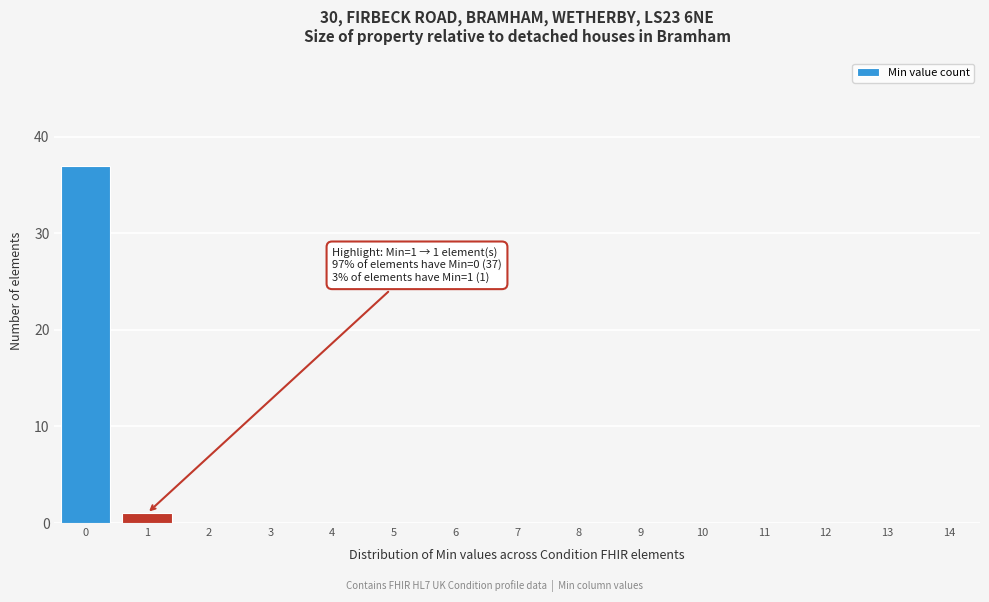

Over which range of the x-axis is the bar tallest?

-0.5 to 0.5